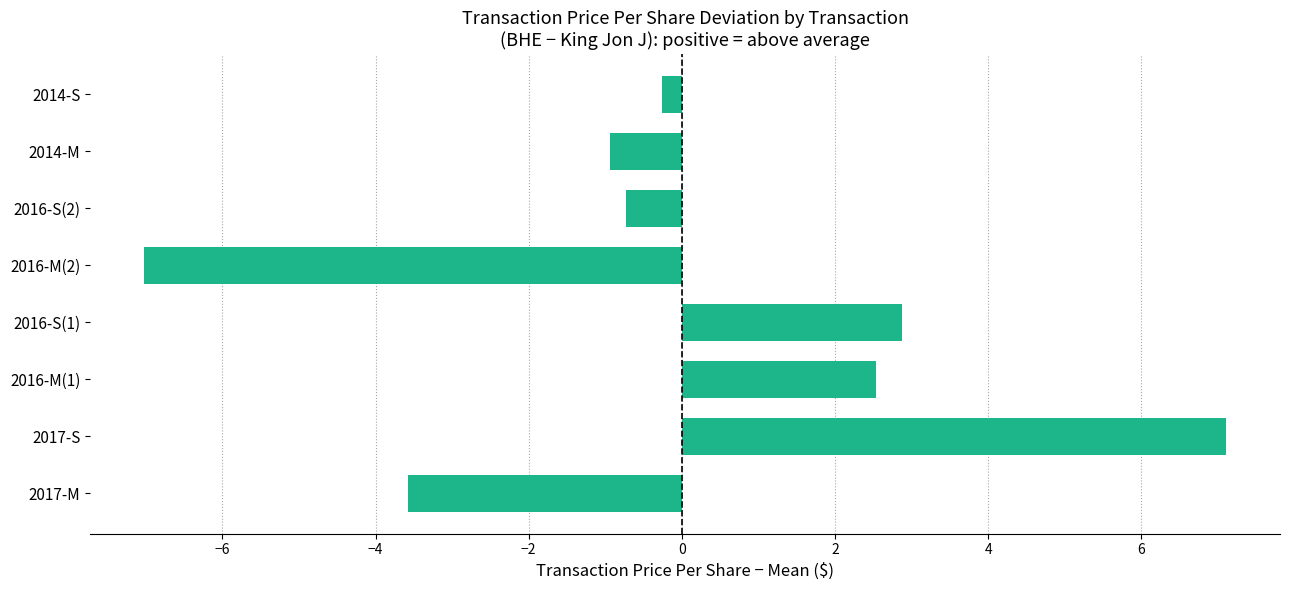

Read the value at 2014-M.

-0.9